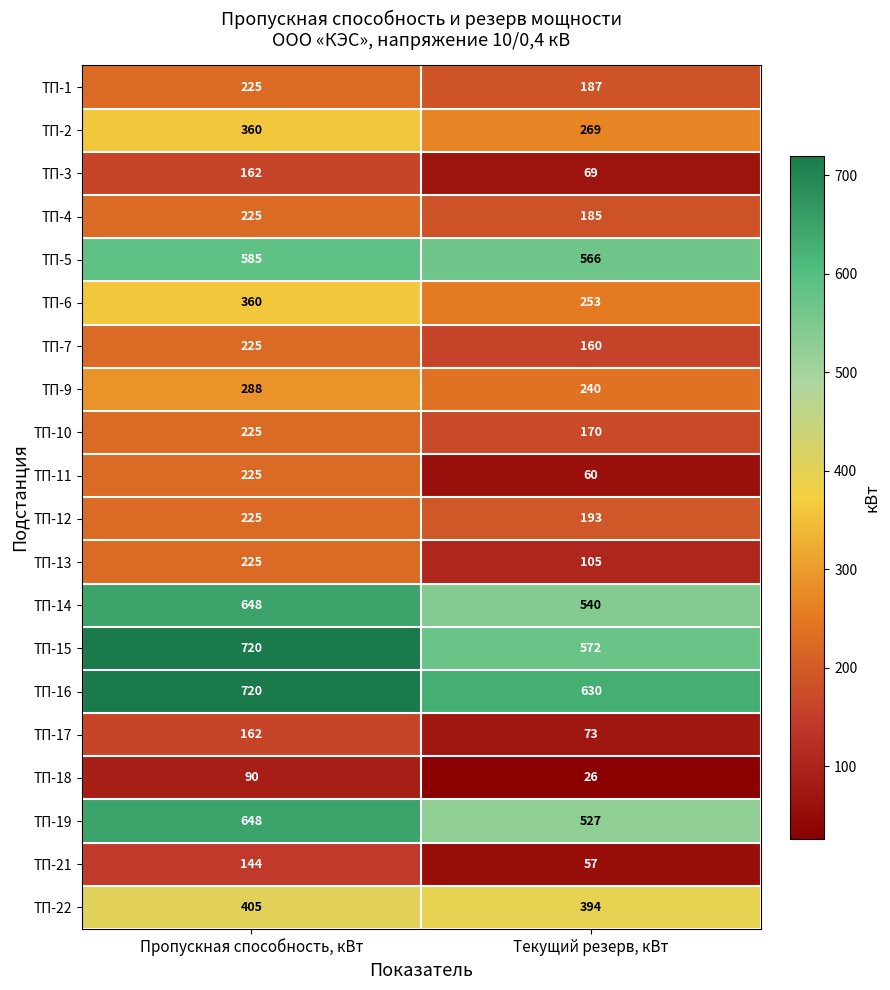

The ТП-2 series shows 269 at Текущий резерв, кВт. True or false?

True